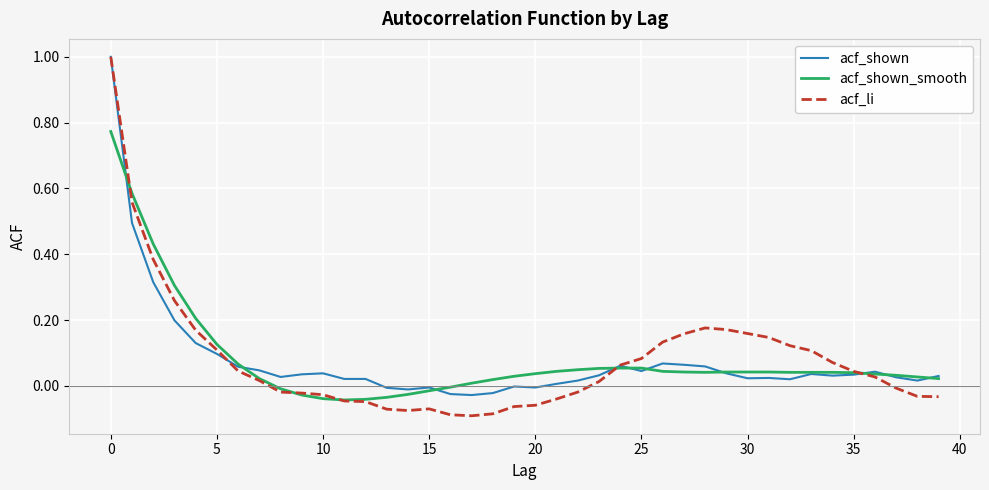

Which series has the widest spread of values?

acf_li